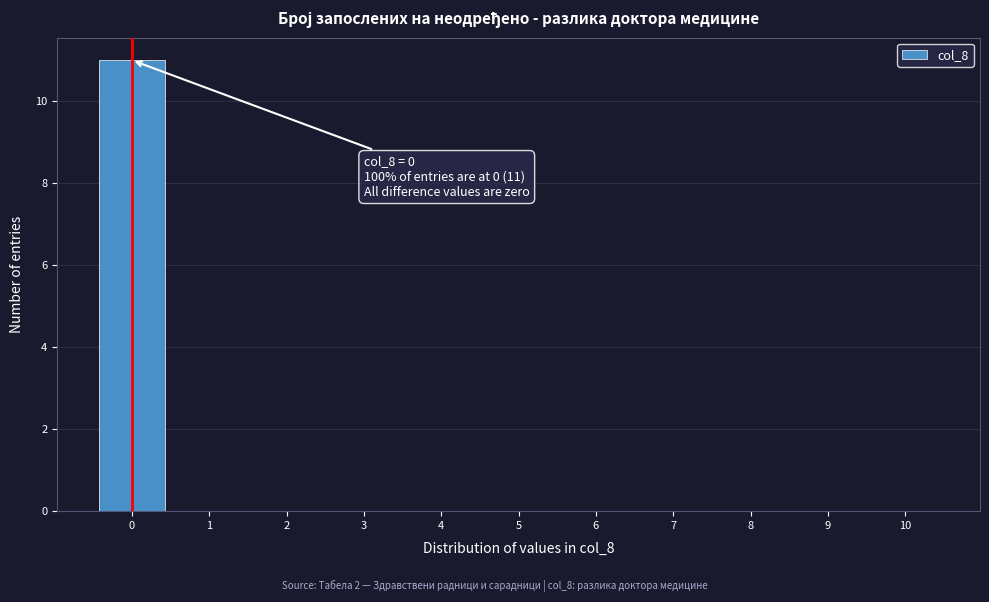

Which range on the x-axis has the tallest bar?

-0.5 to 0.5